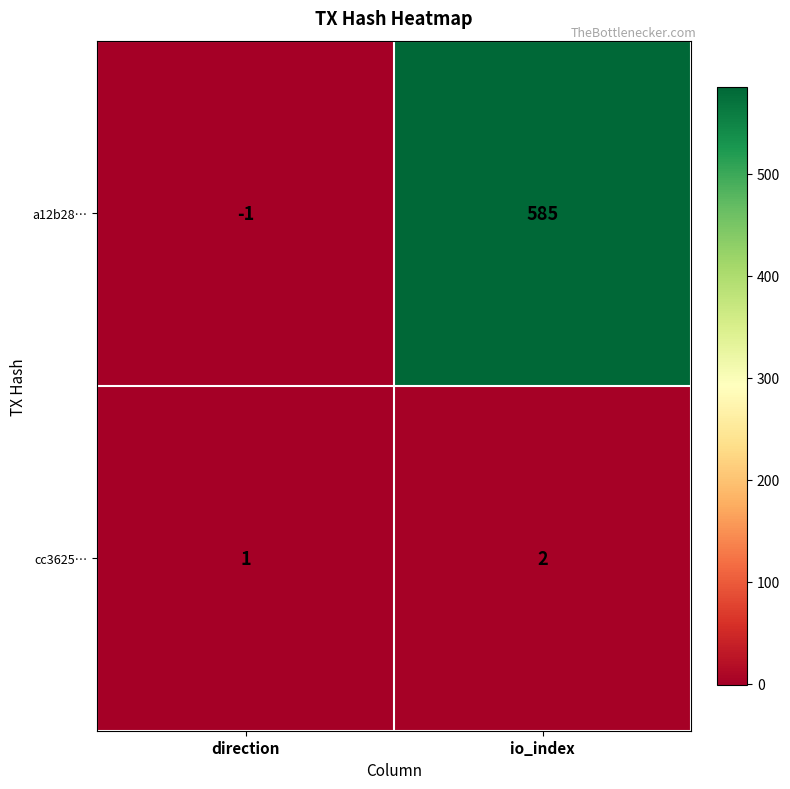

At how many categories does at least one series exceed 74?

1